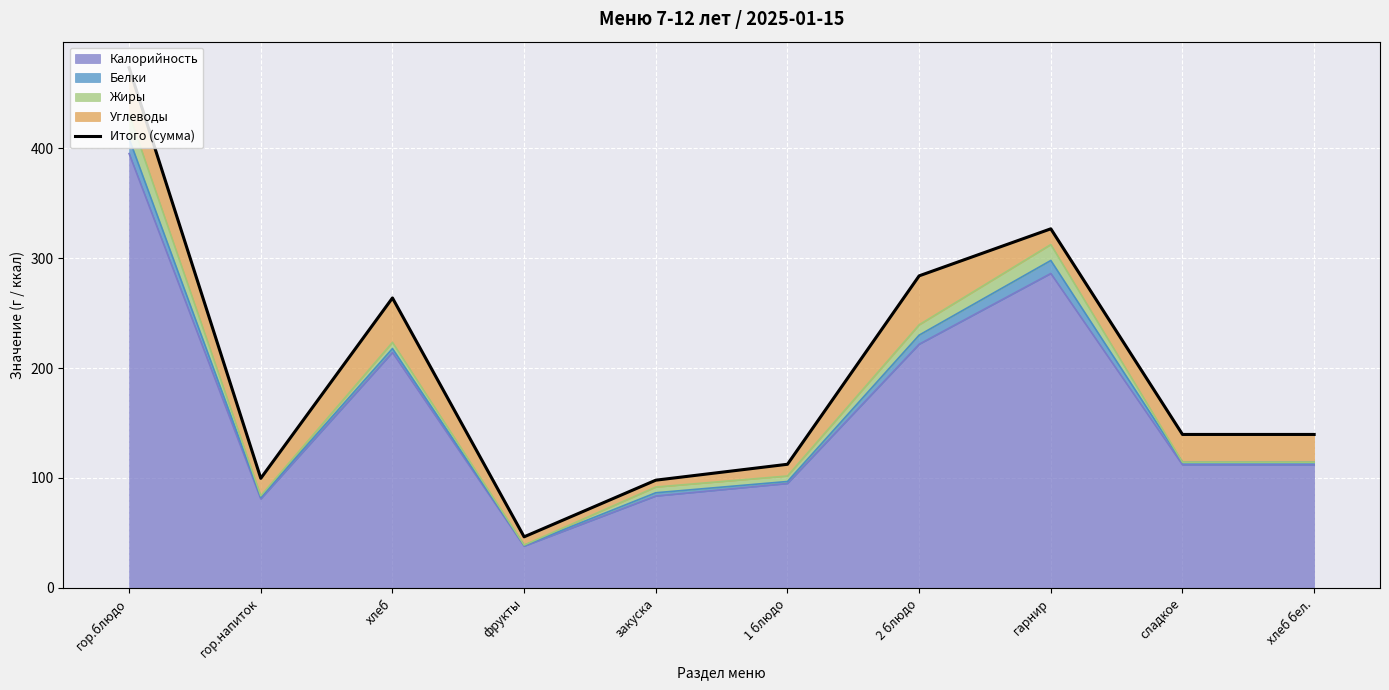

What position from the left is хлеб бел.?

10